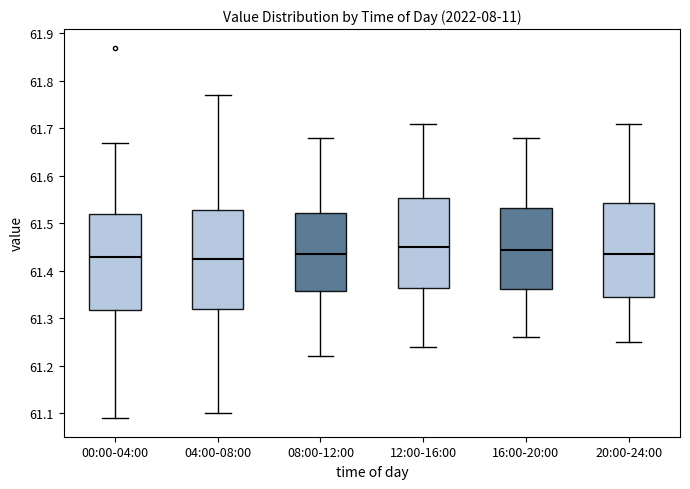

Where is the lower edge of the box for 12:00-16:00 on the y-axis? The values are not printed on the chart, so give them approximately, as read against the axis.

61.37